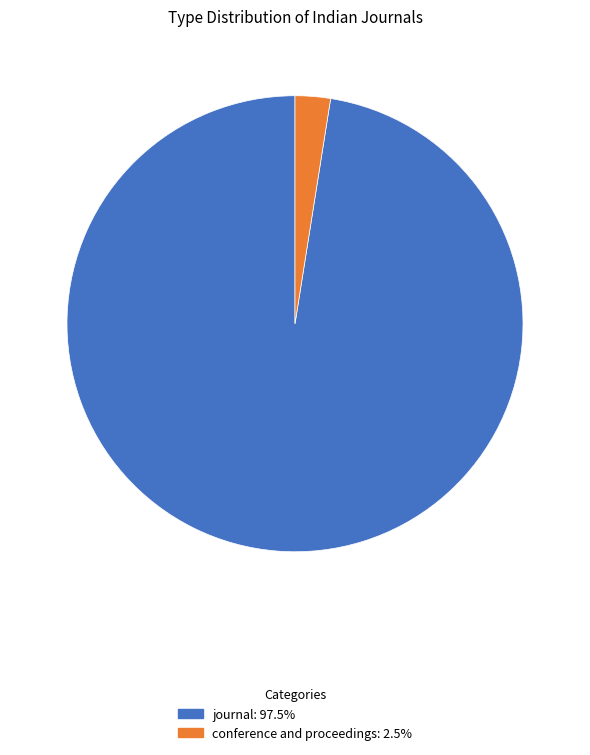

Between journal and conference and proceedings, which is larger?

journal